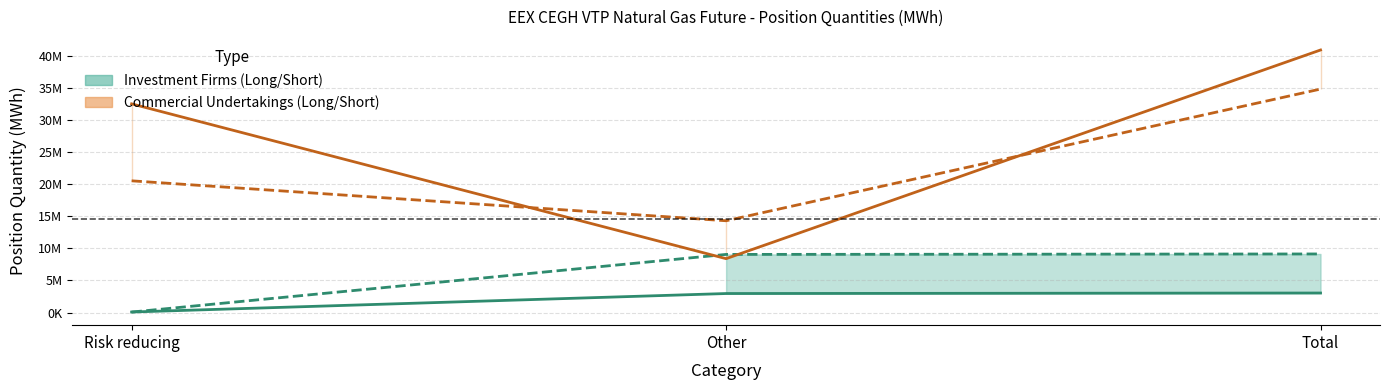

What is the average value of the Commercial Long series?

27320485